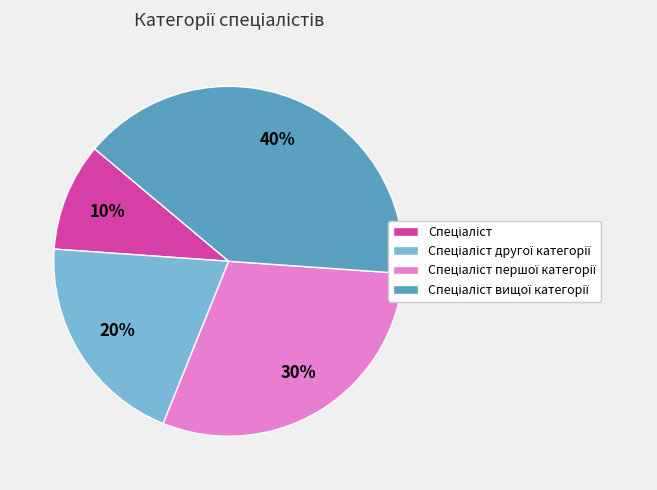

To the nearest percent, what is the average slice percentage?

25%